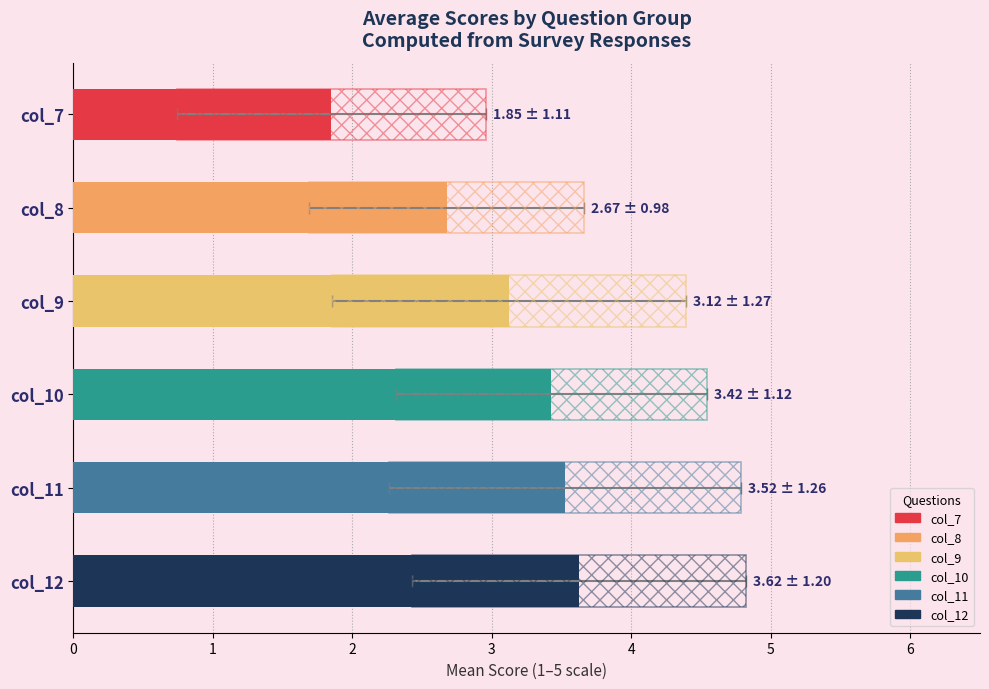

What value does the col_8 series have at 3?

3